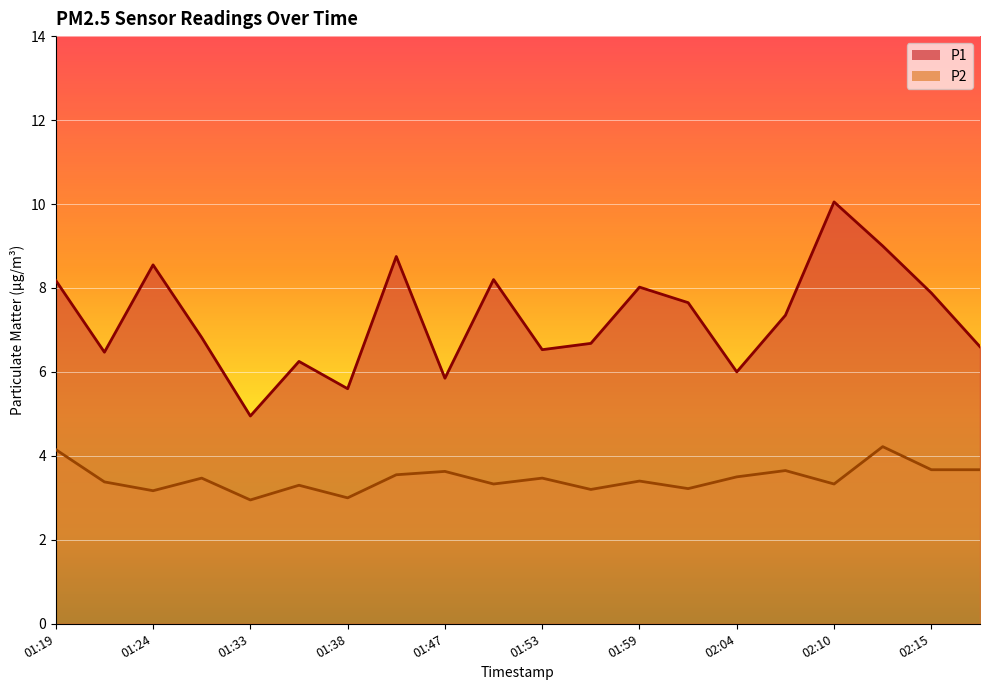

Is the value of P2 at 01:50 greater than the value of P1 at 01:50?

No